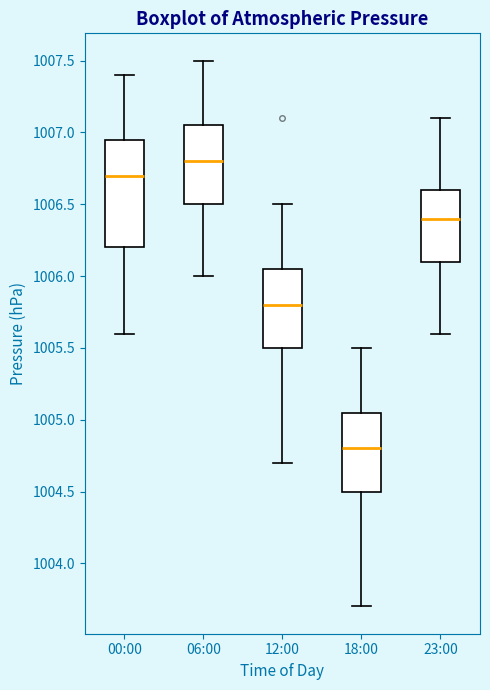

Comparing the boxes themselves (not the whiskers), which one is the tallest?

00:00